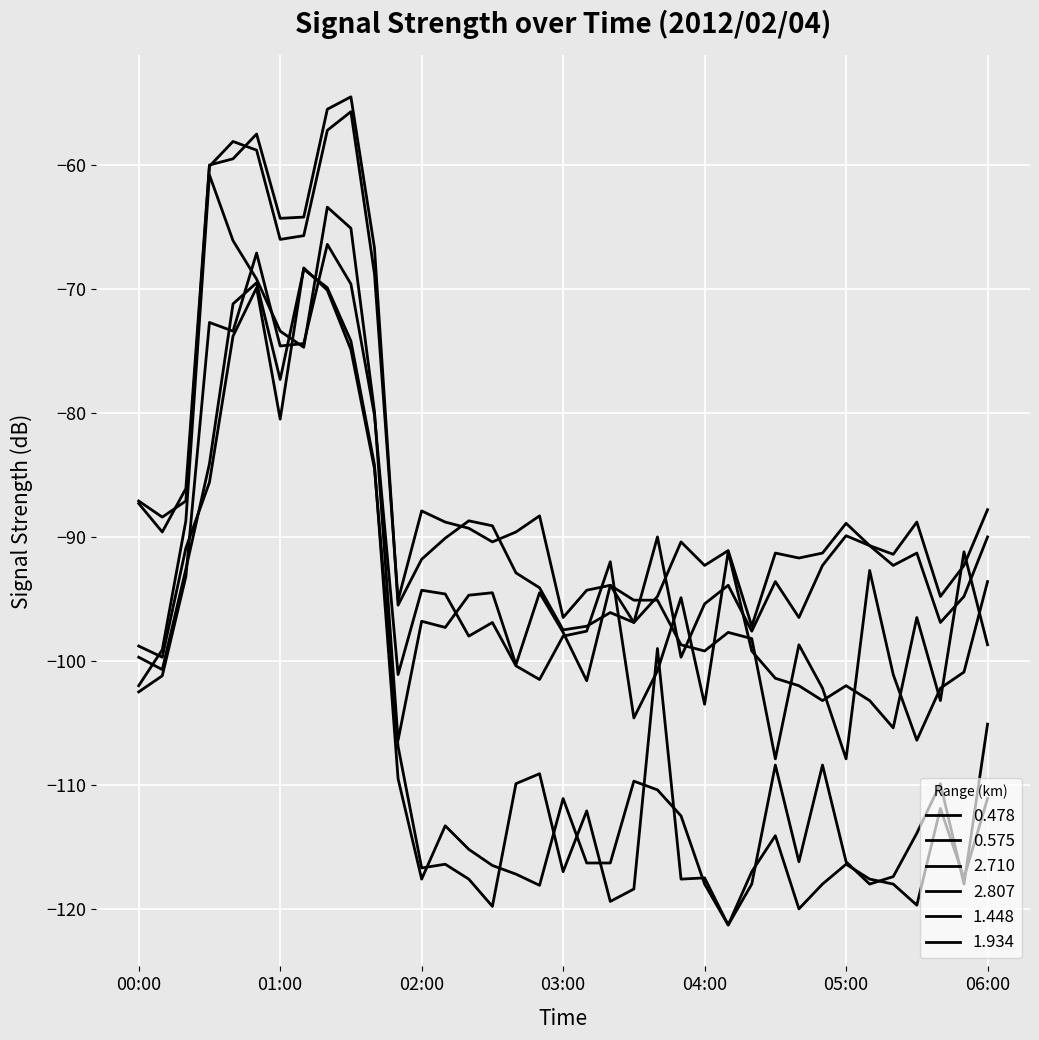

Which category has the highest value in the 0.575 series?

01:30